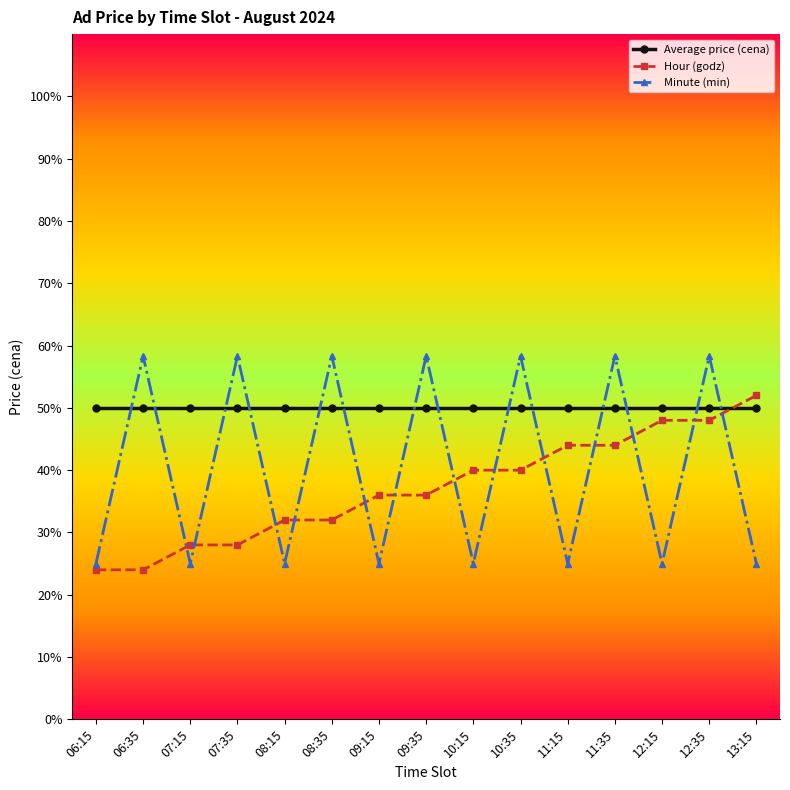

Which series changed the most between 09:35 and 12:15?

Minute (min)